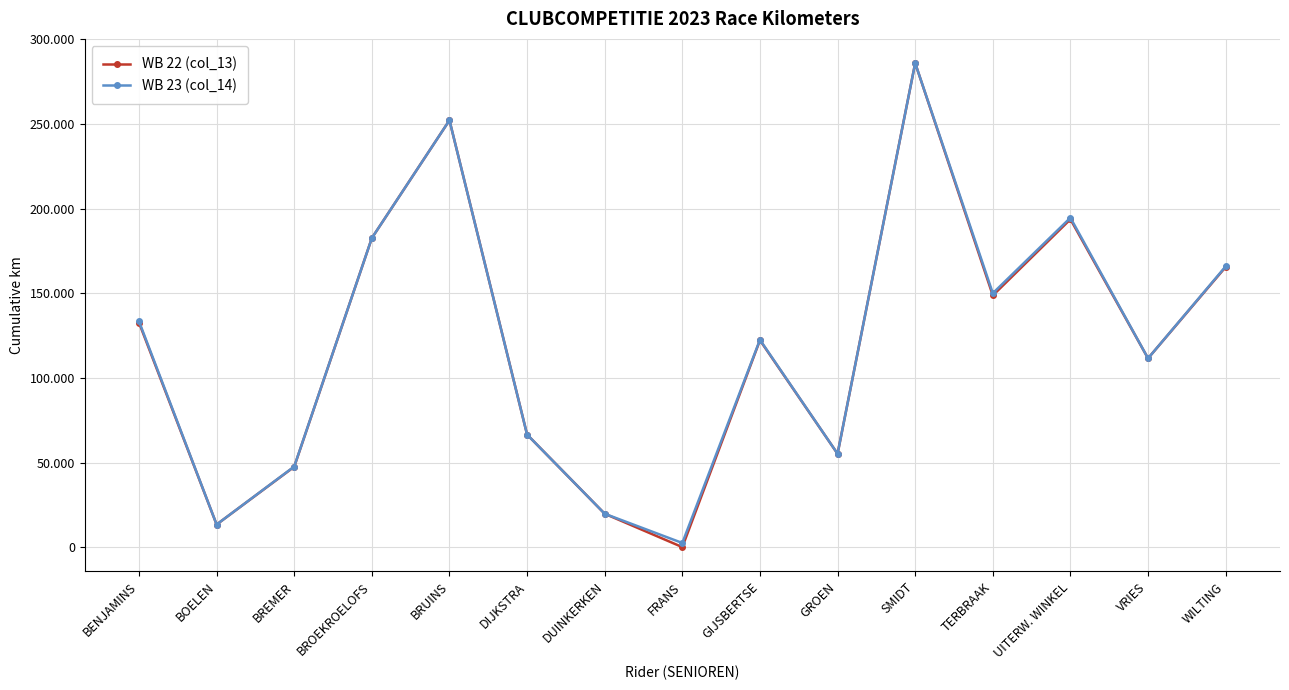

True or false: WB 22 (col_13) and WB 23 (col_14) cross at least once.

False